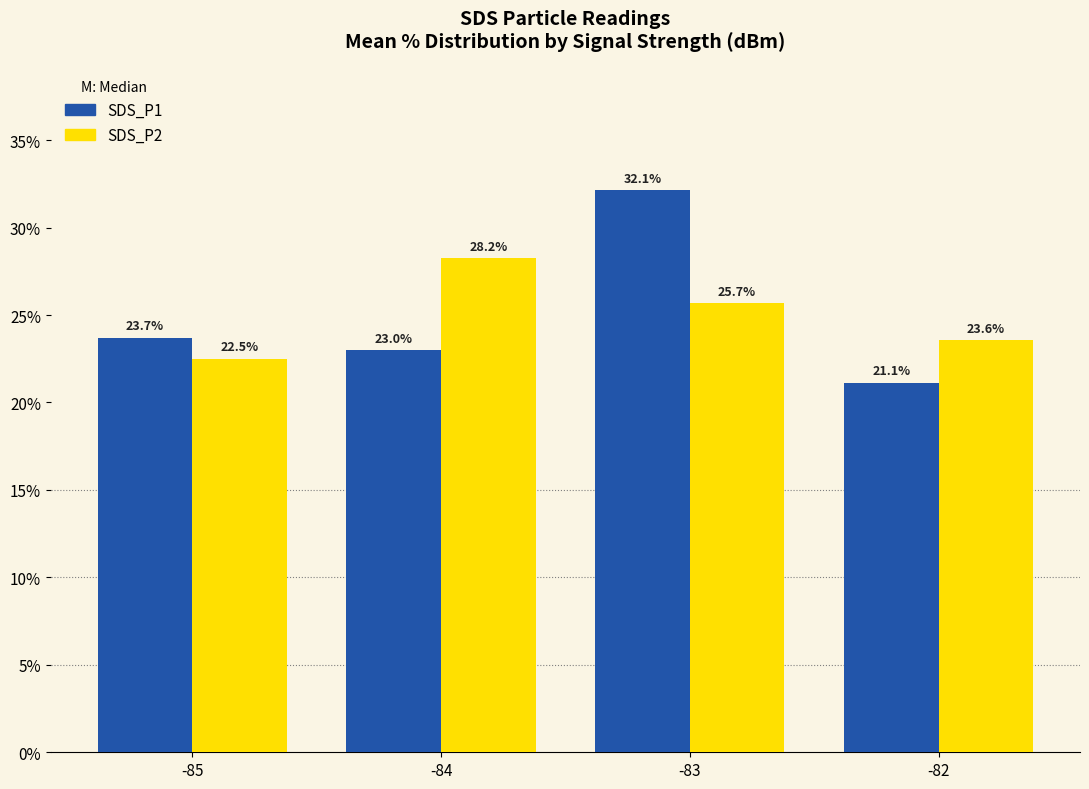

True or false: SDS_P1 has a value of 23.0 at -84.

True